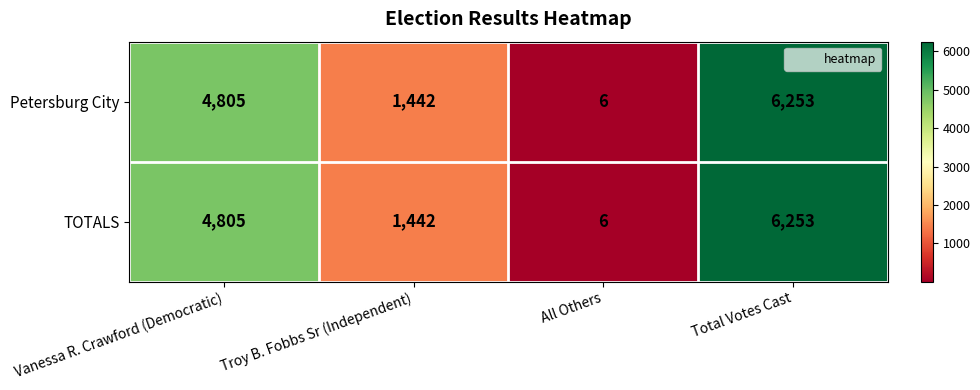

At which category does the chart reach its minimum across all series?

All Others